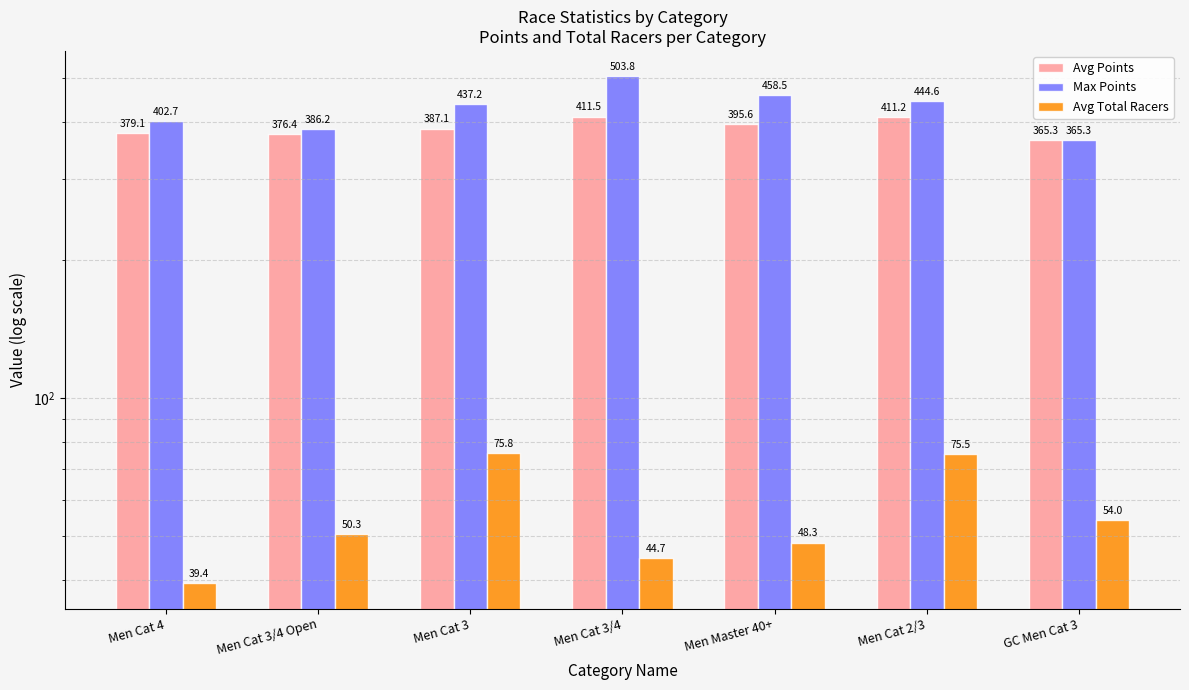

Which series has the widest spread of values?

Max Points